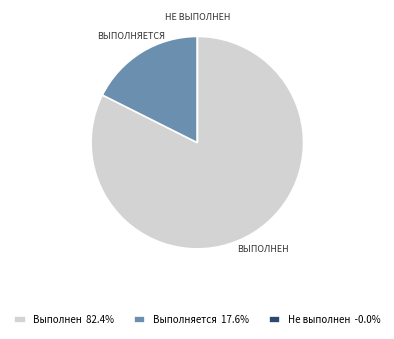

Which category accounts for the majority?

Выполнен